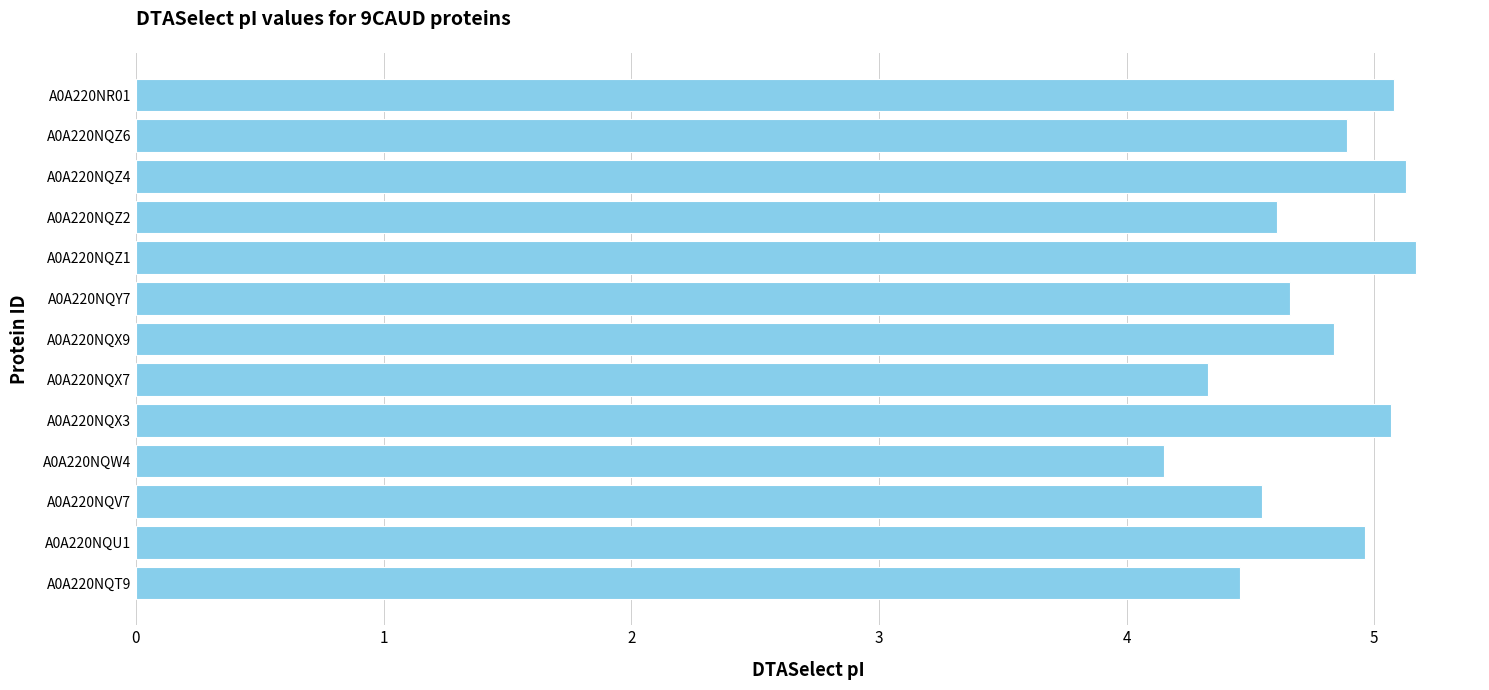

Reading bottom to top, transcribe all the data shown in this chart.

A0A220NQT9=4.5	A0A220NQU1=5.0	A0A220NQV7=4.5	A0A220NQW4=4.2	A0A220NQX3=5.1	A0A220NQX7=4.3	A0A220NQX9=4.8	A0A220NQY7=4.7	A0A220NQZ1=5.2	A0A220NQZ2=4.6	A0A220NQZ4=5.1	A0A220NQZ6=4.9	A0A220NR01=5.1